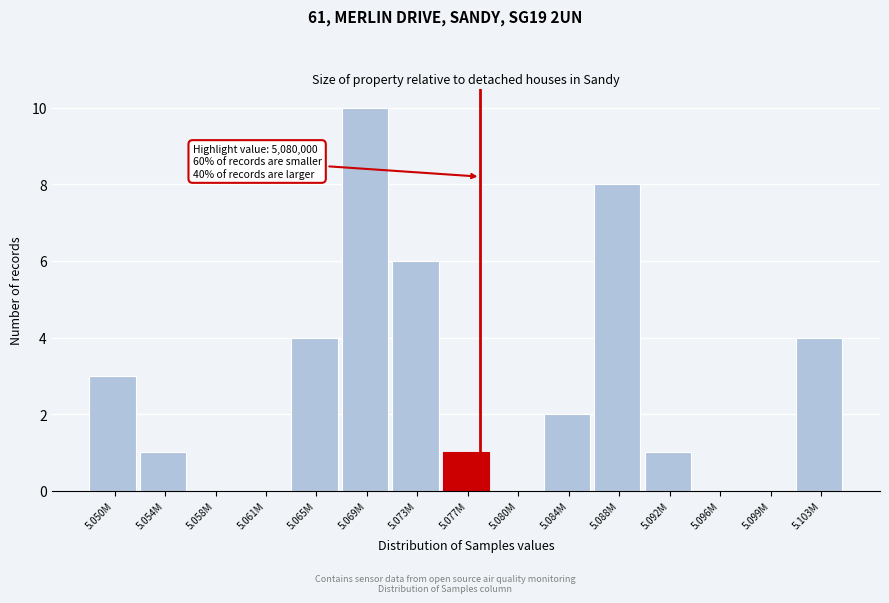

Reading left to right, transcribe all the data shown in this chart.

5.050M=3	5.054M=1	5.058M=0	5.061M=0	5.065M=4	5.069M=10	5.073M=6	5.077M=1	5.080M=0	5.084M=2	5.088M=8	5.092M=1	5.096M=0	5.099M=0	5.103M=4